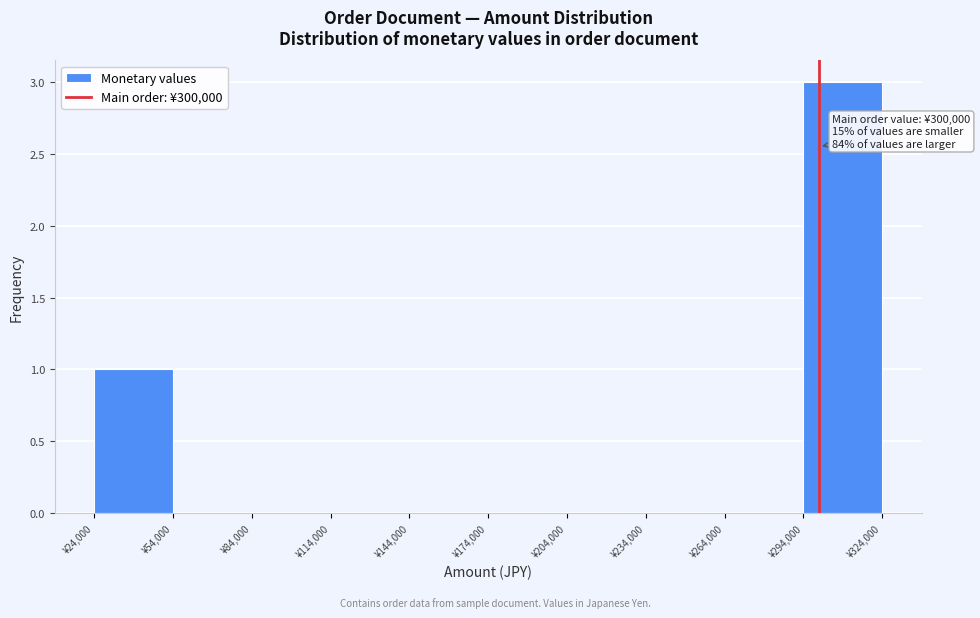

Over which range of the x-axis is the bar tallest?

294000 to 324000